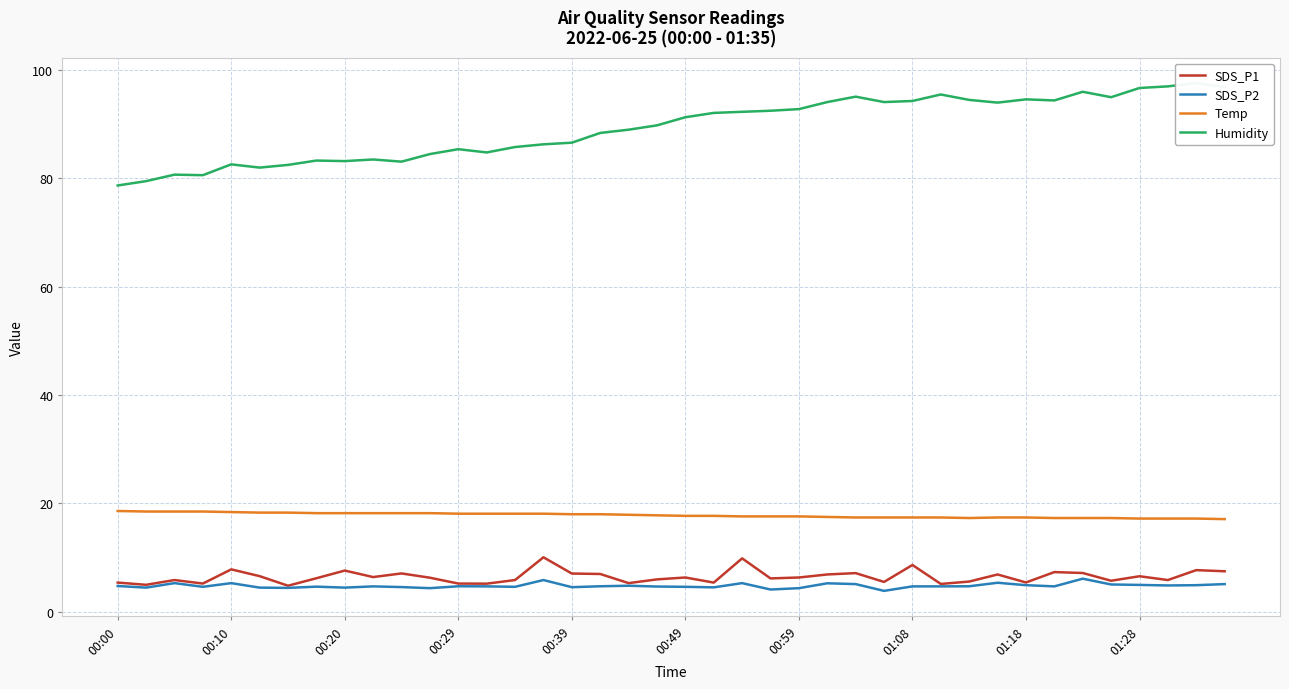

How many lines are shown in the chart?

4